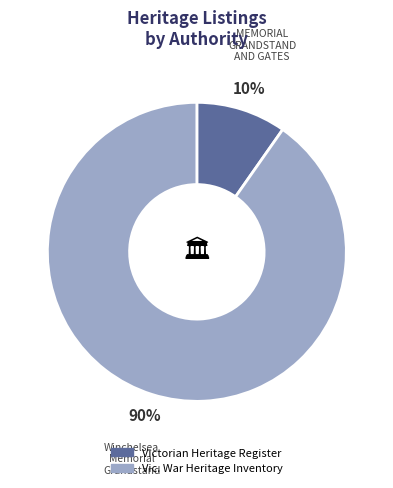

To the nearest percent, what is the average slice percentage?

50%